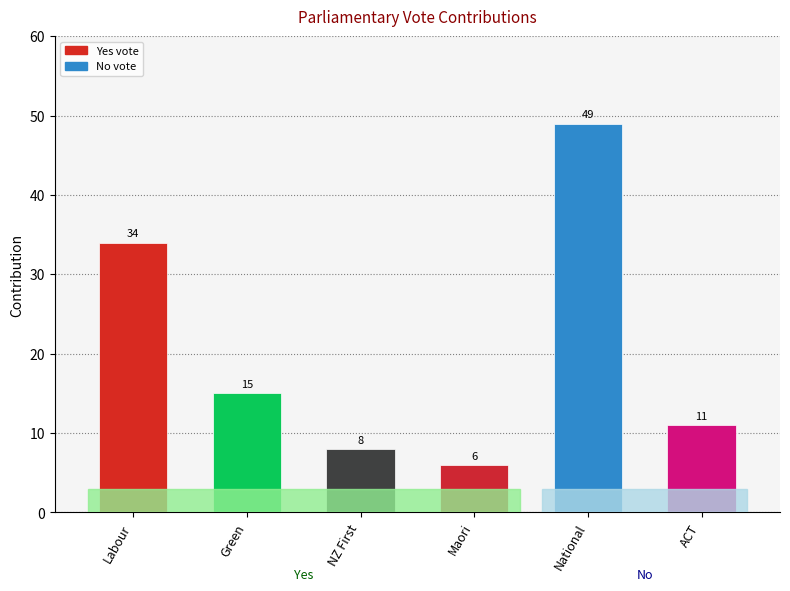

At which label does the data first exceed 15?

Labour